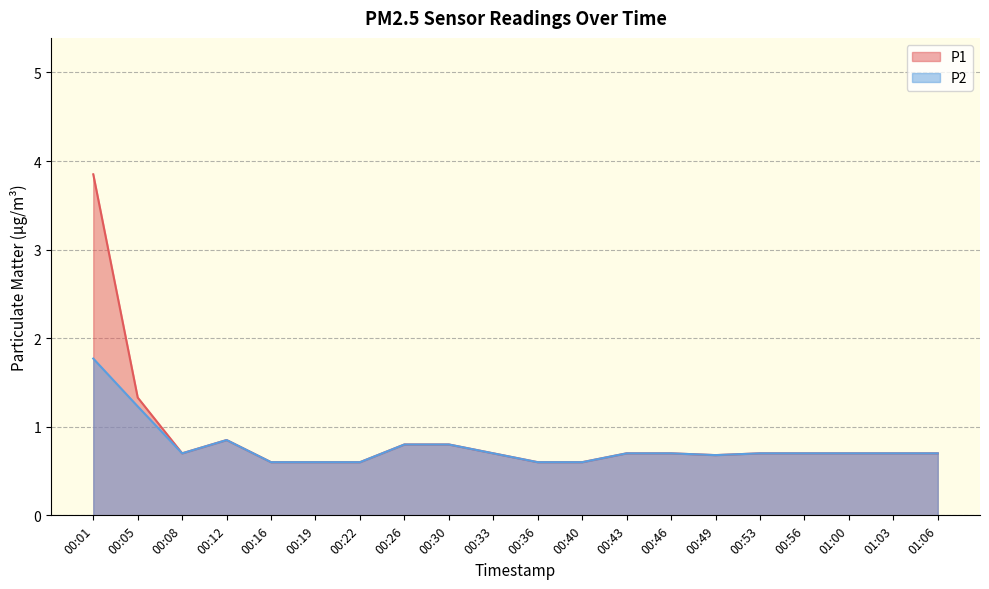

Does the chart display data point markers on the line(s)?

No